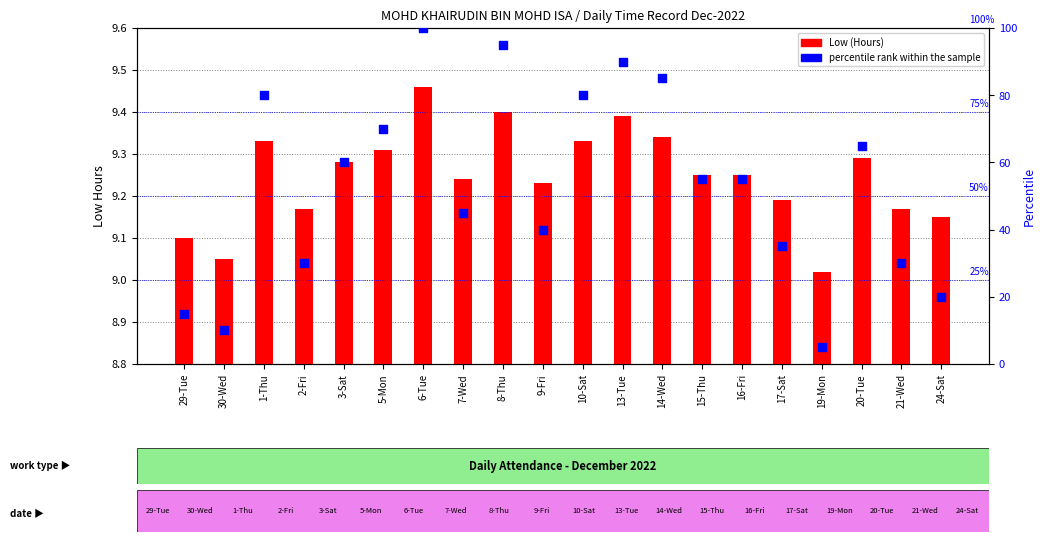

Is the value of percentile rank within the sample at 10-Sat greater than the value of Low (Hours) at 21-Wed?

Yes